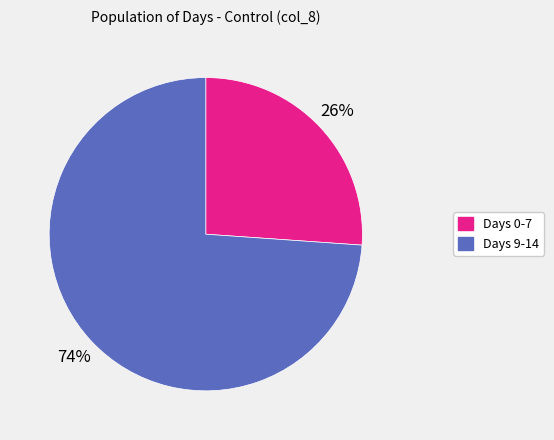

To the nearest percent, what is the average slice percentage?

50%